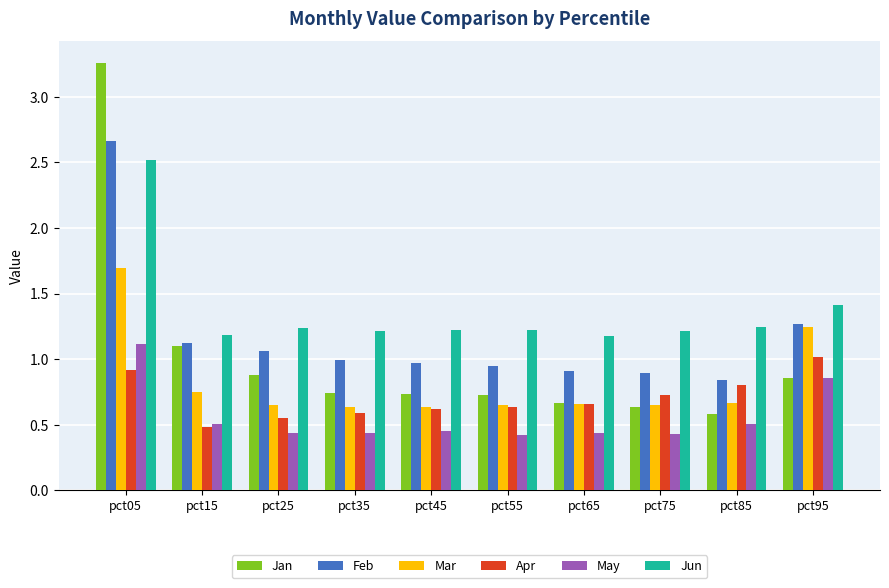

What is the sum of all Jan values?

10.2